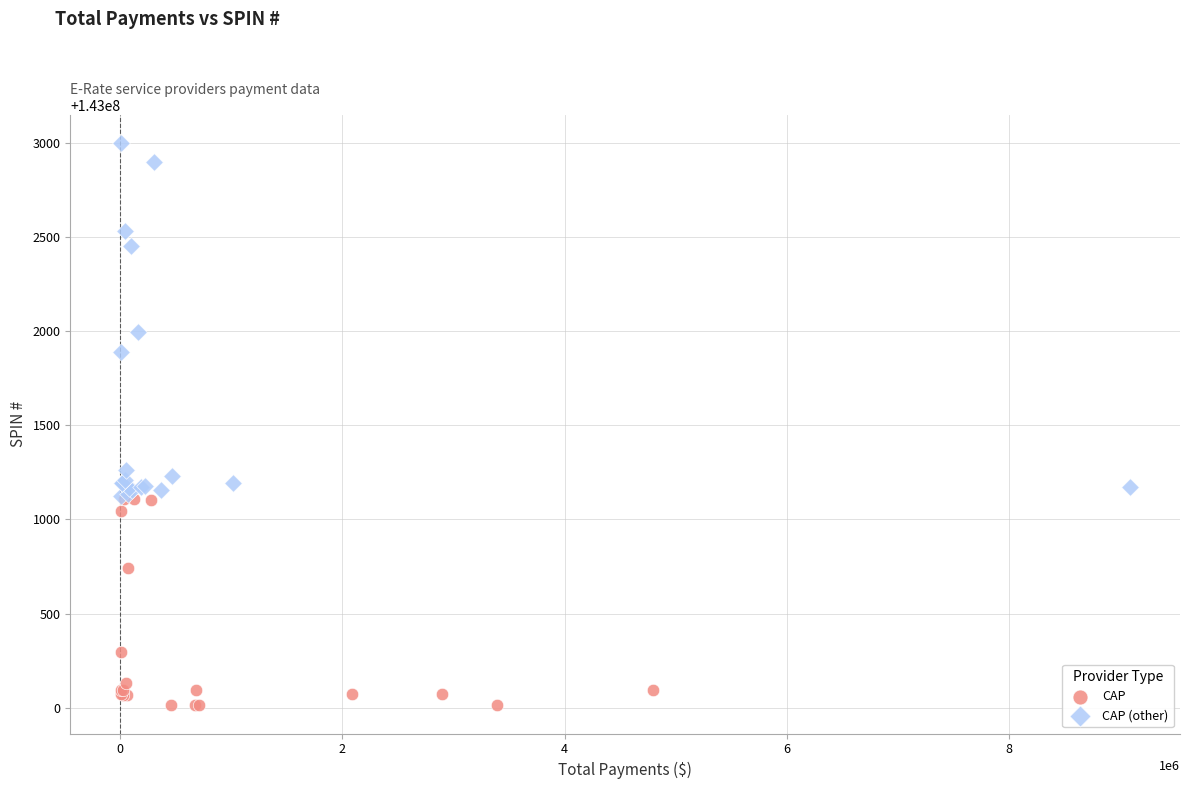

Which series reaches the maximum Y coordinate?

CAP (other)